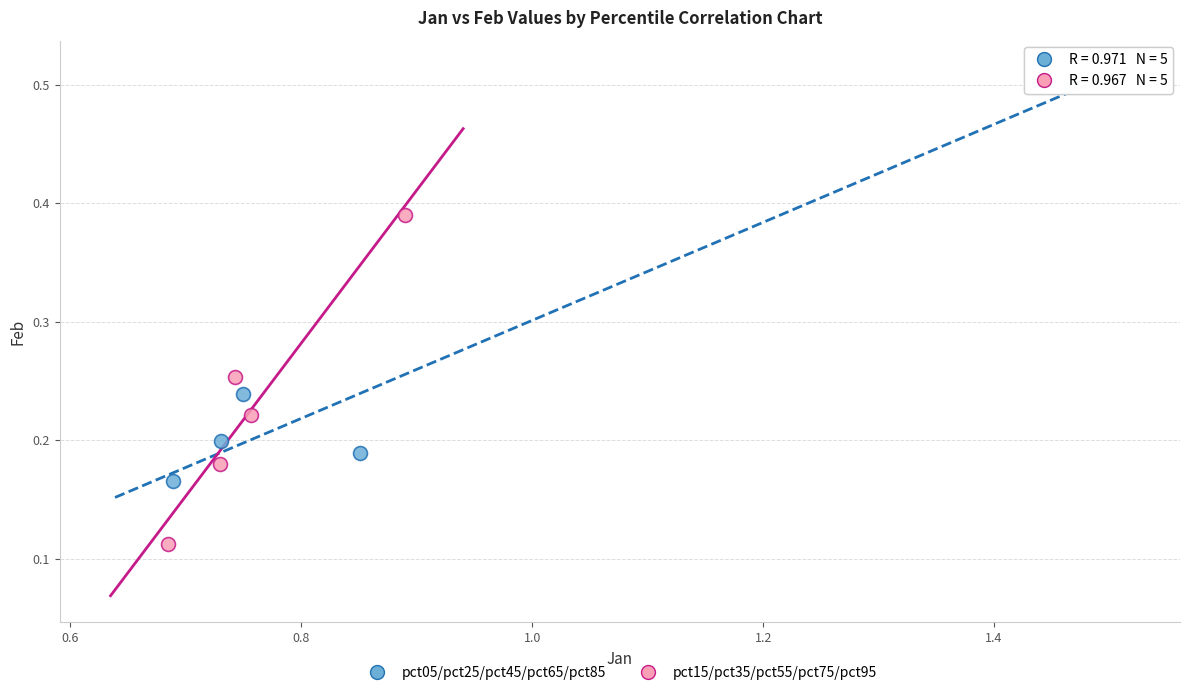

Which series reaches the minimum Y coordinate?

pct15/pct35/pct55/pct75/pct95